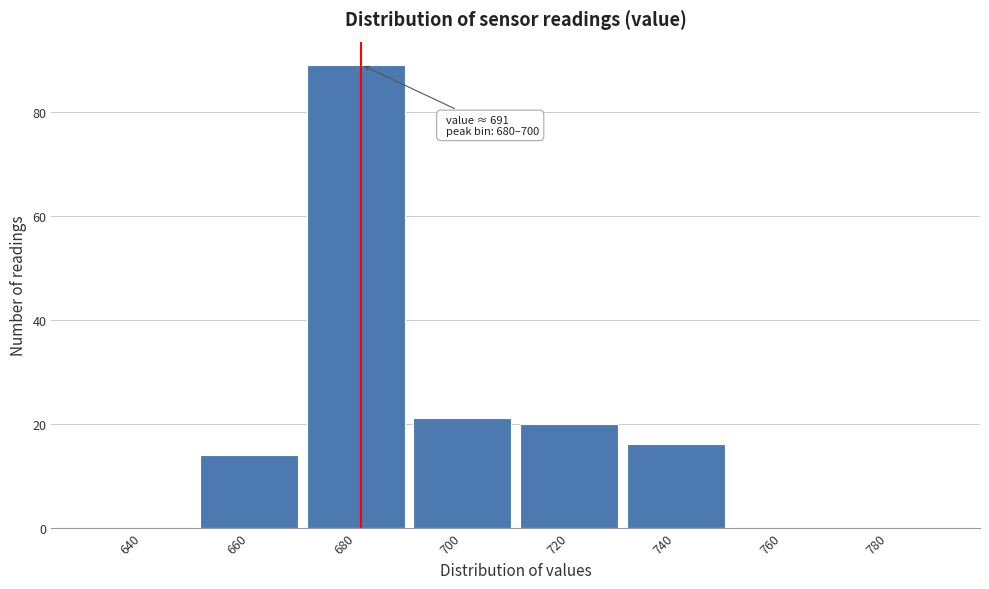

Reading right to left, what are all the values shown in this chart?

780=0	760=0	740=16	720=20	700=21	680=89	660=14	640=0